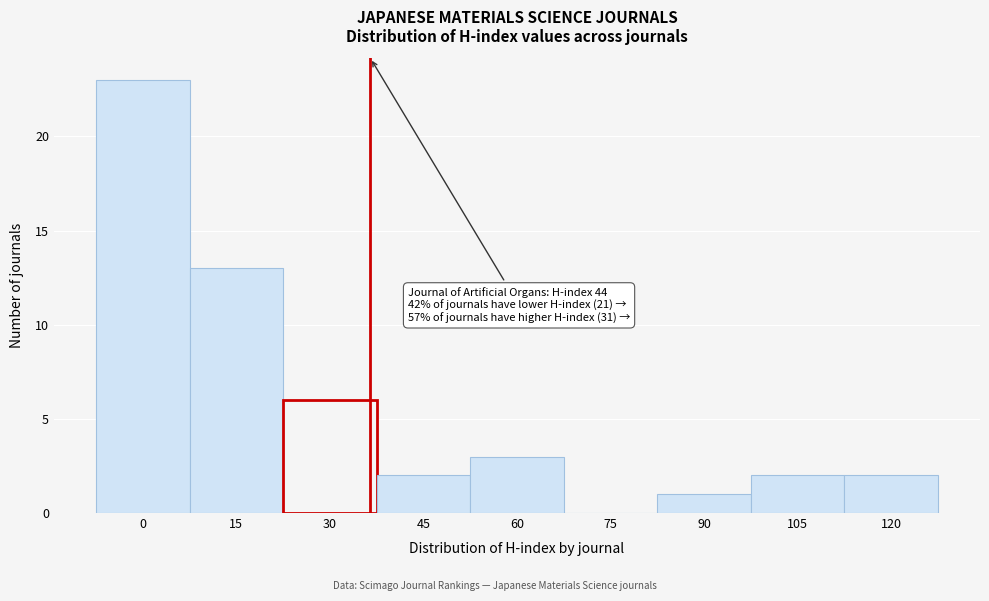

Reading left to right, transcribe all the data shown in this chart.

0=23	15=13	30=6	45=2	60=3	75=0	90=1	105=2	120=2